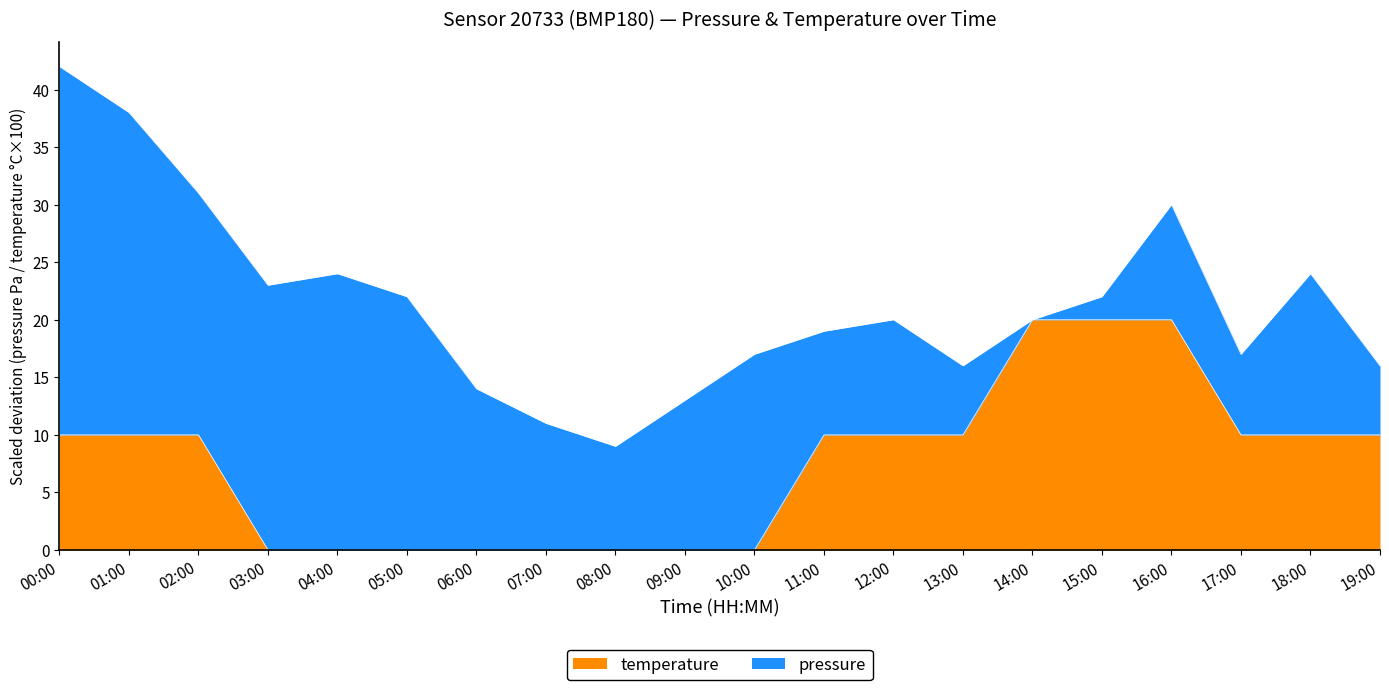

What is the sum of the values at 13:00 and 15:00?

30.0